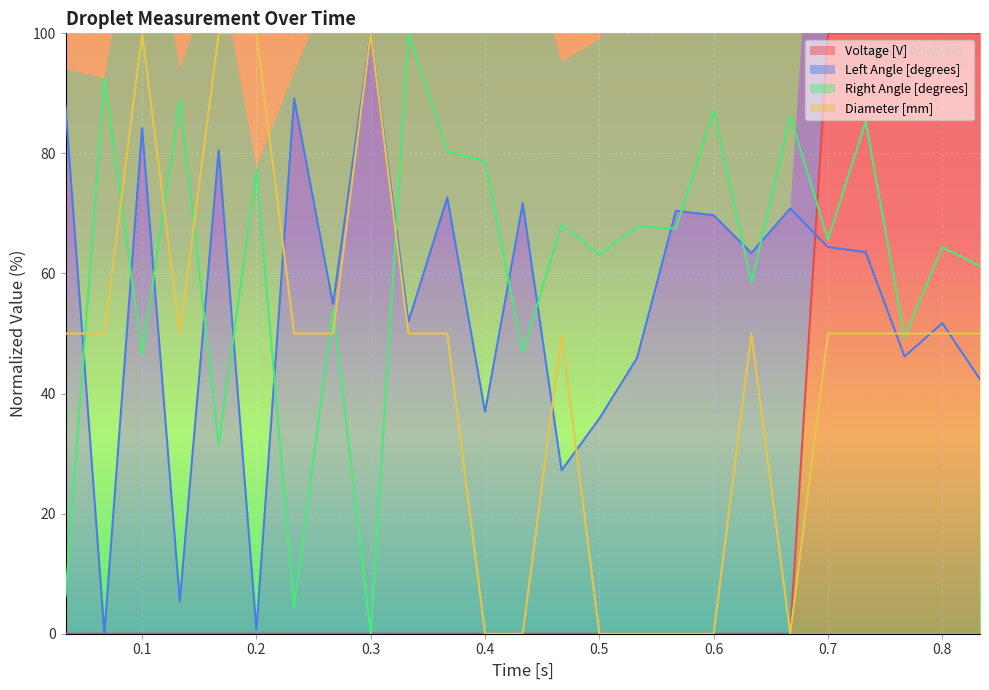

What is the maximum value for Voltage [V]?

100